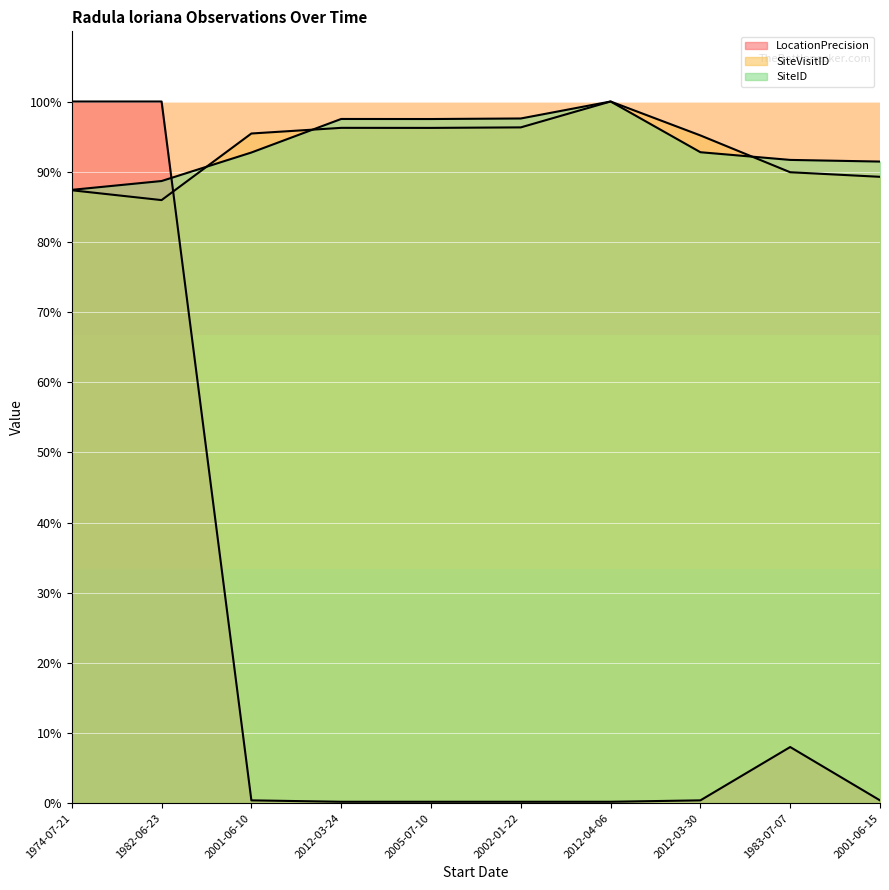

What is the label of the 8th point from the right?

2001-06-10